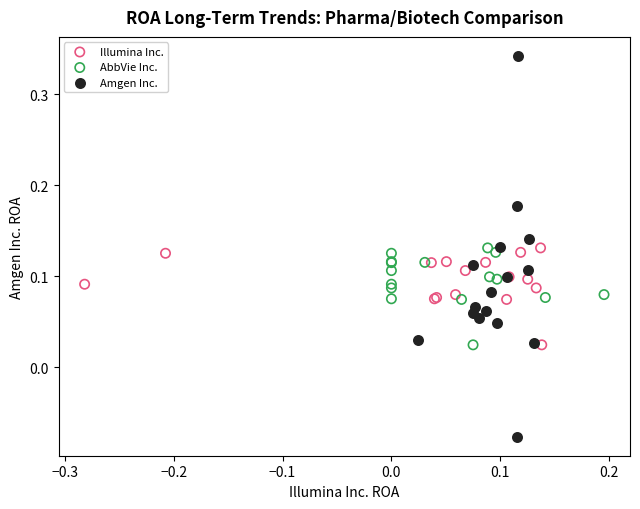

Which series contains the lowest Y value?

Amgen Inc.